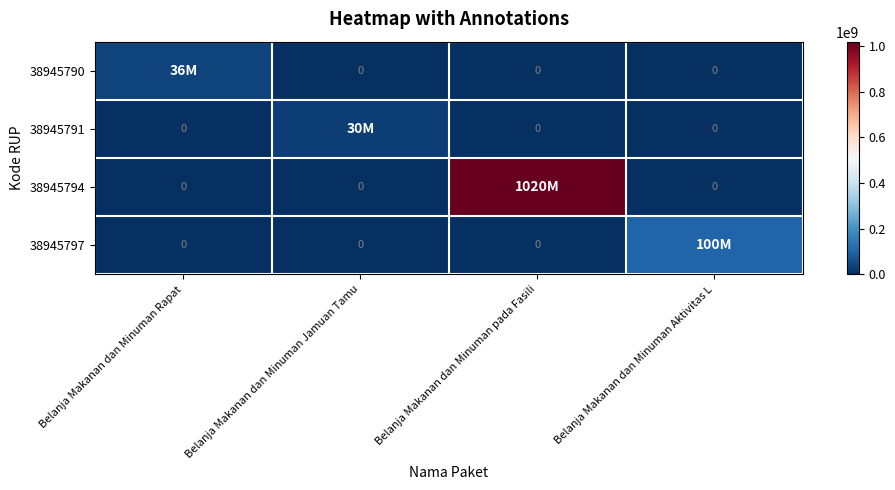

Where is 38945791 nearest to the value 15000000?

Belanja Makanan dan Minuman Rapat